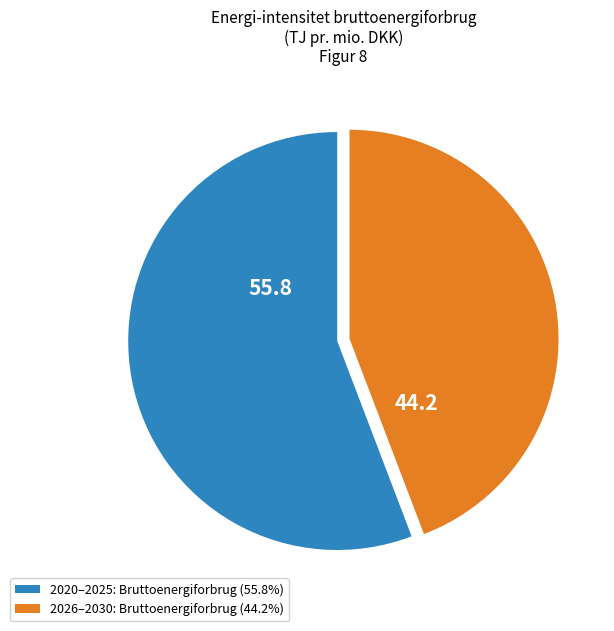

Is there any slice that represents more than half of the pie?

Yes